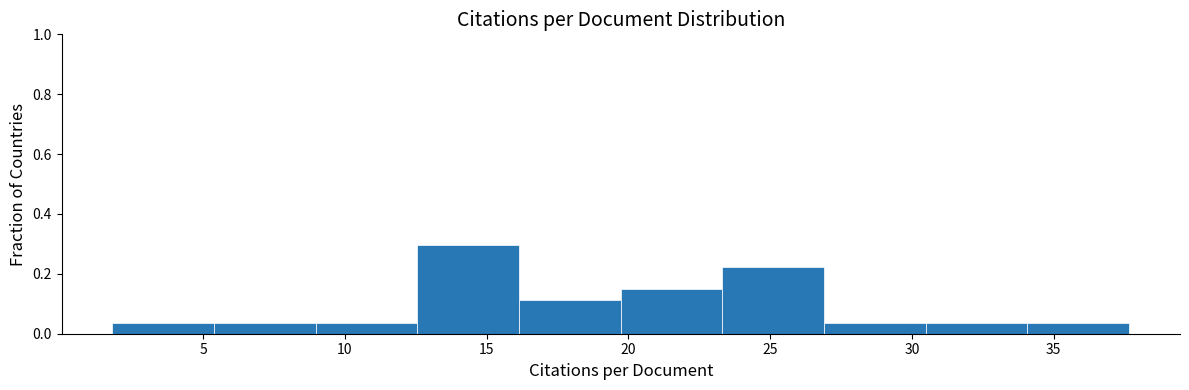

Over which range of the x-axis is the bar tallest?

12.5 to 16.0